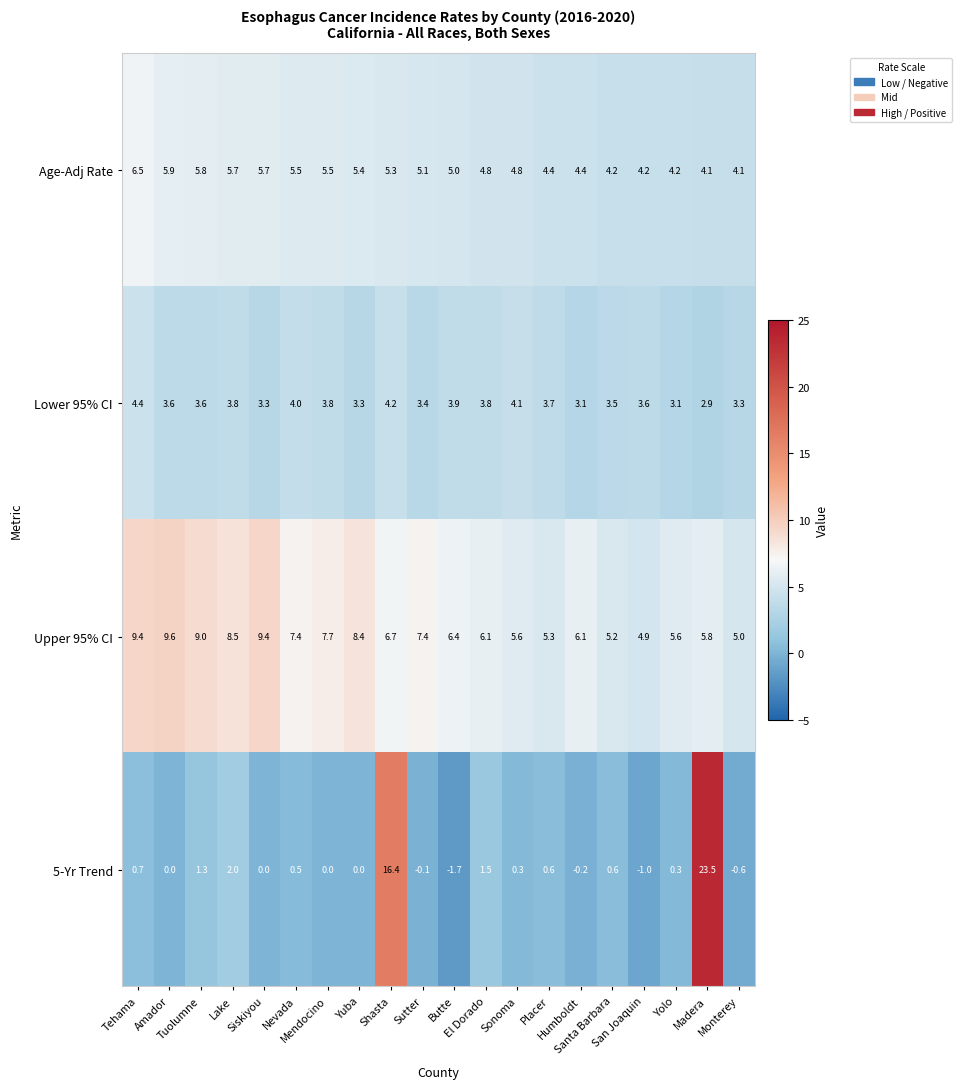

Rank the series at Yolo from lowest to highest value.

5-Yr Trend, Lower 95% CI, Age-Adj Rate, Upper 95% CI